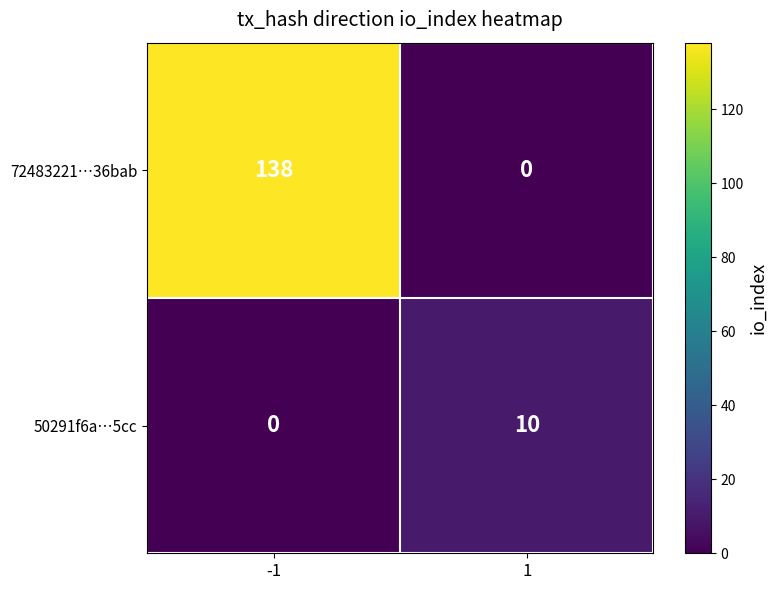

List the series in order of their peak value, highest first.

72483221…36bab, 50291f6a…5cc